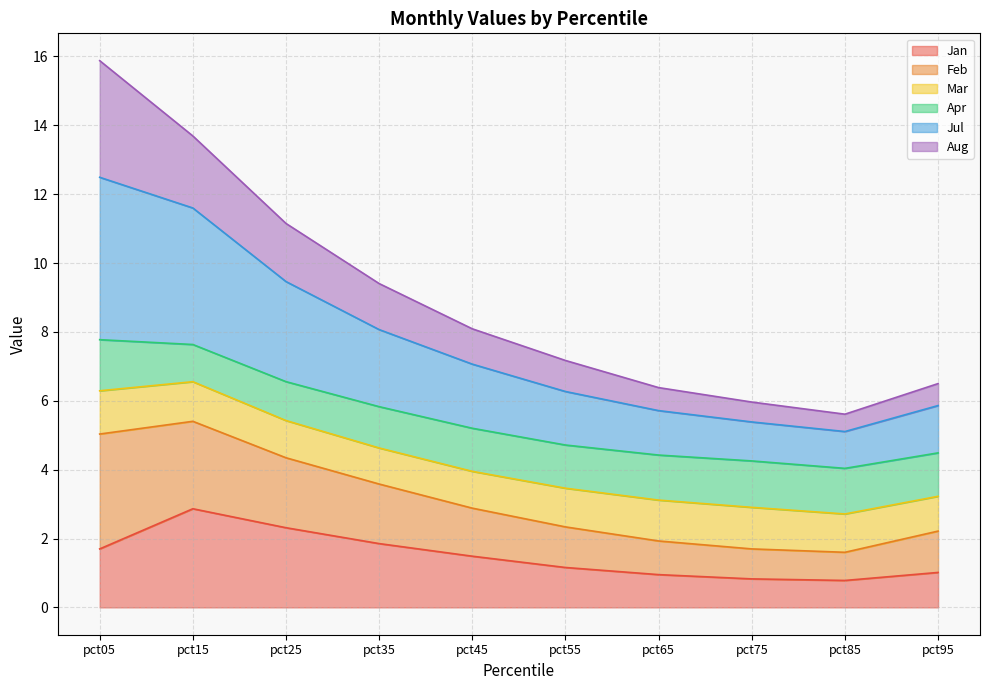

What is the value of the Jul point at the 9th from the left?

5.1